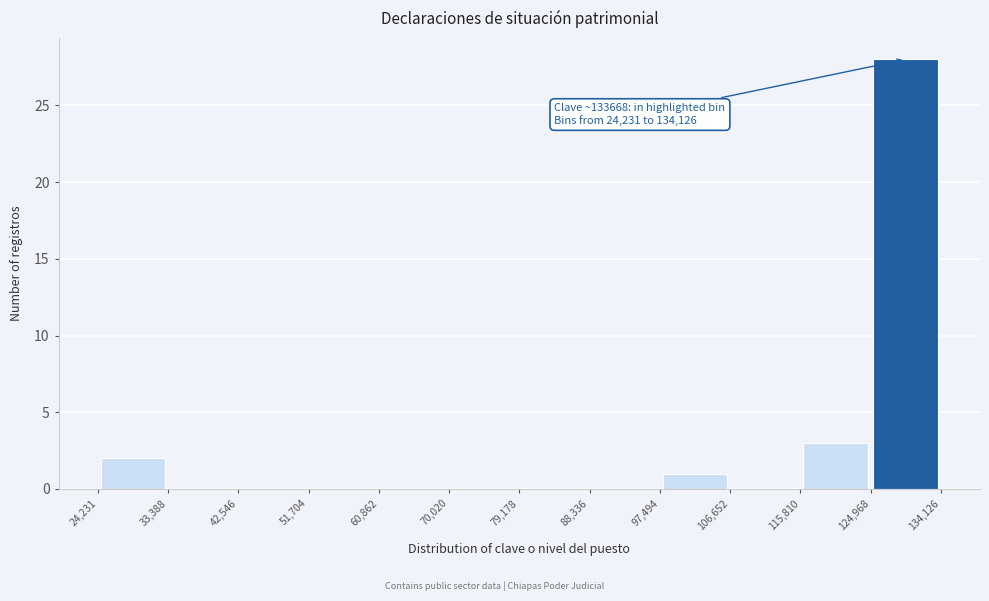

Which range on the x-axis has the tallest bar?

124,968 to 134,126